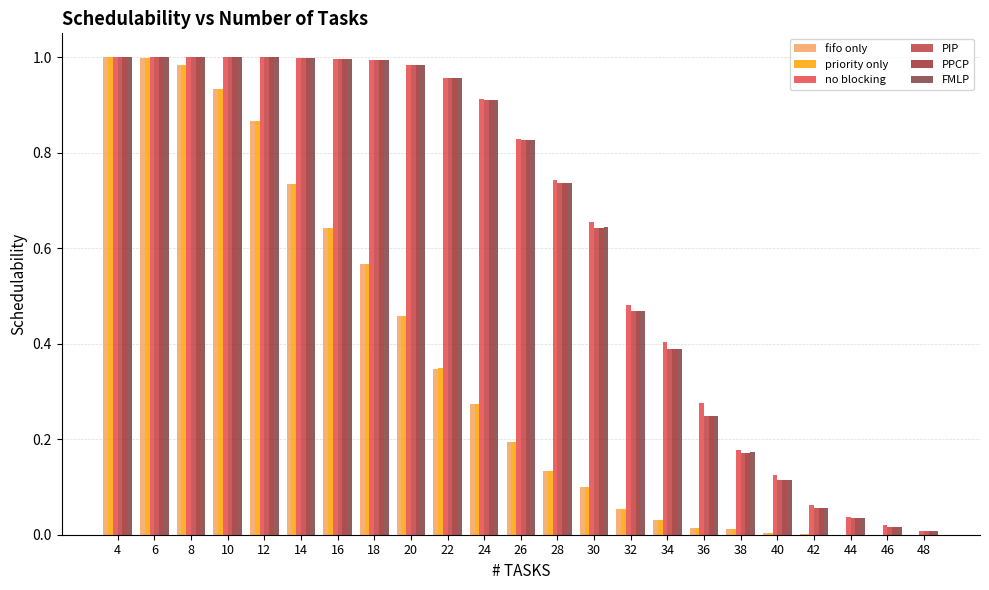

What is the difference between the second highest and second lowest values in the PIP series?

1.0